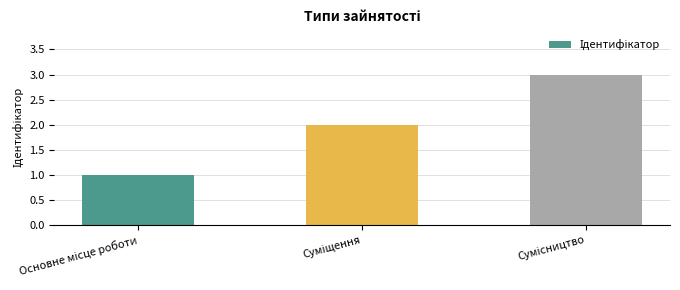

What is the sum of all values?

6